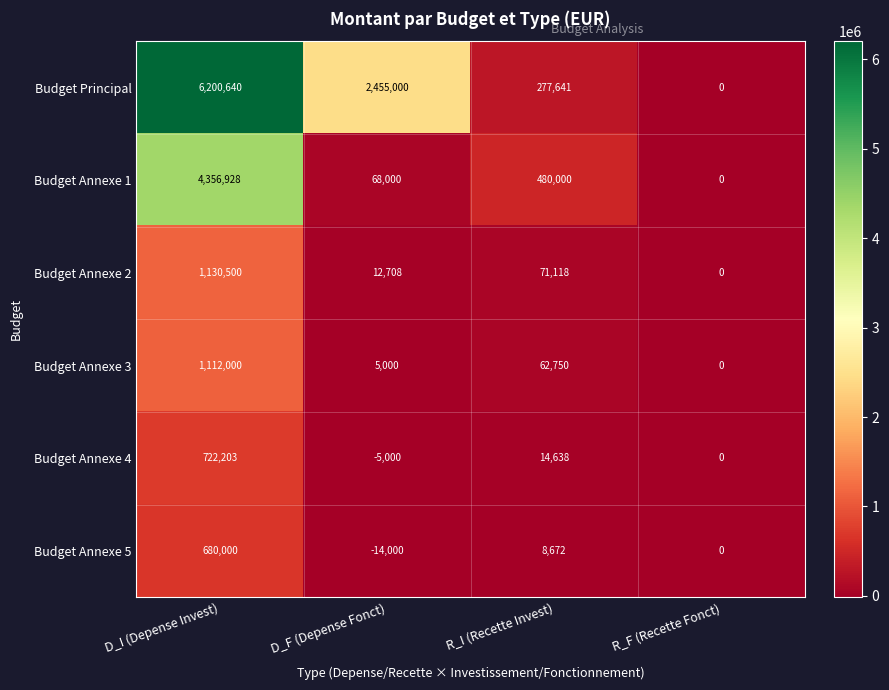

At which label does Budget Annexe 3 reach its minimum?

R_F (Recette Fonct)